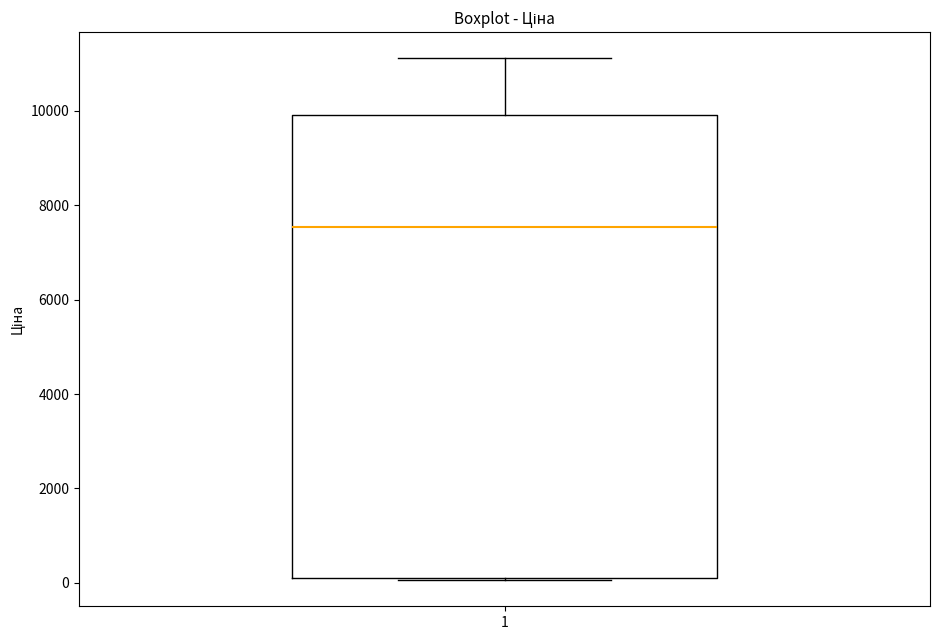

Transcribe this box plot: give where the median line is, the range the box spans, and where the two whiskers end, as read against the y-axis. The values are not printed on the chart, so give them approximately, as read against the axis.

median 7600, box 200 to 10000, whiskers 0 to 11200